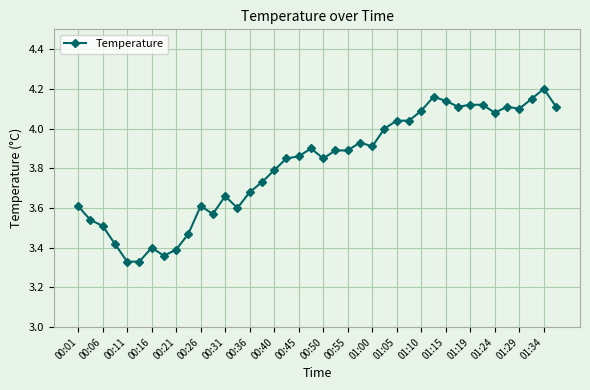

True or false: there are more than 0 points higher than both neighbors.

True